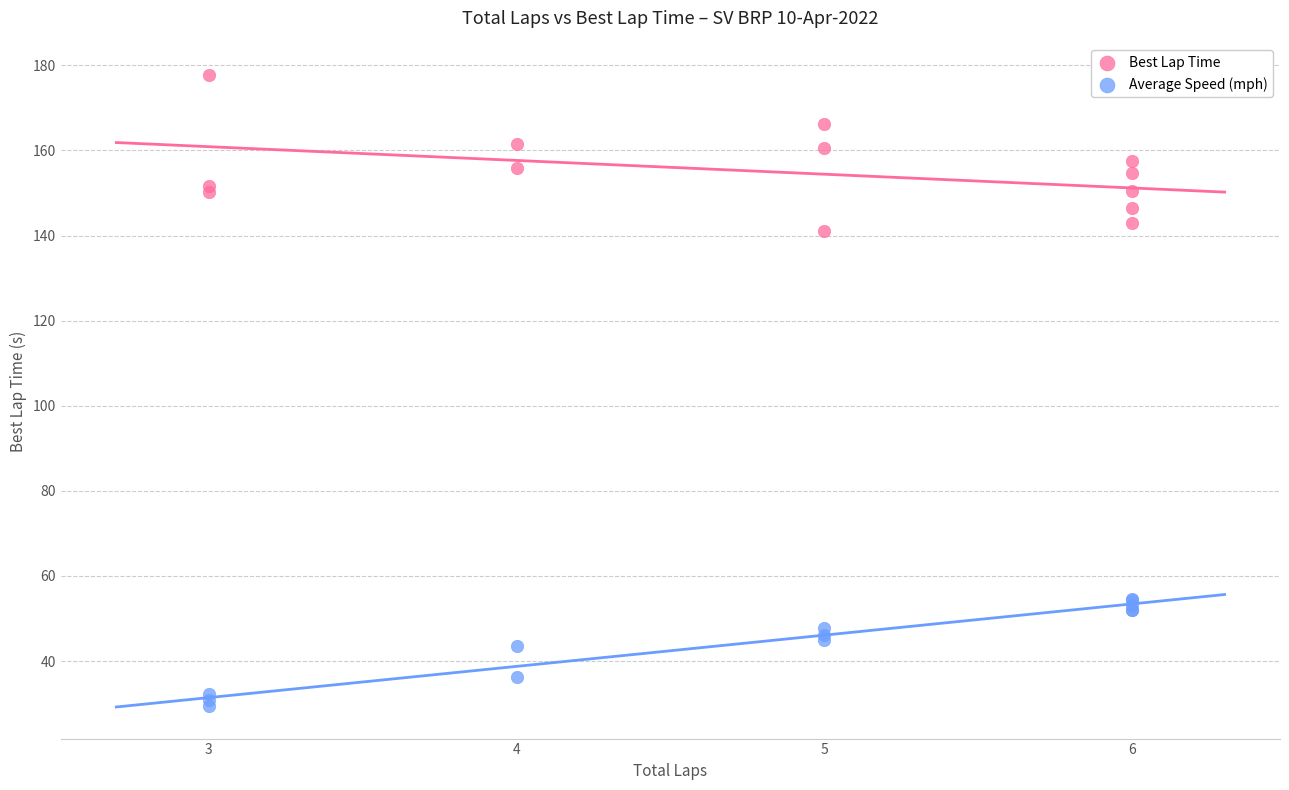

What are all the series names shown in the legend?

Best Lap Time, Average Speed (mph)